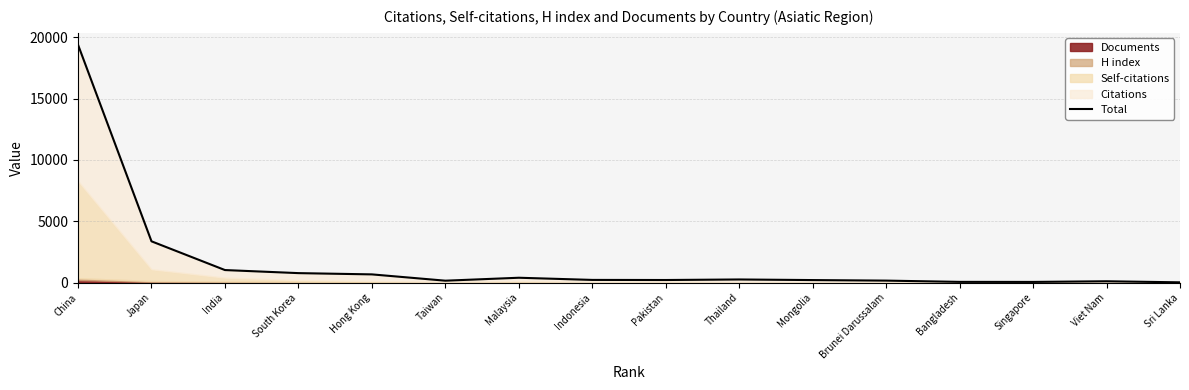

What is the ratio of the value at Japan to the value at Sri Lanka?

168.2